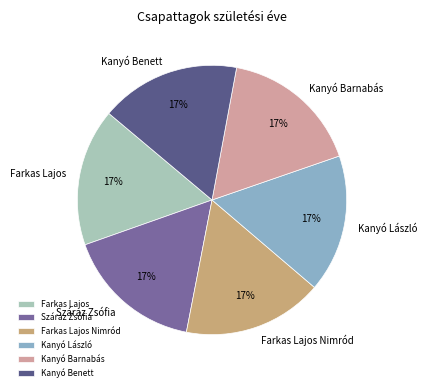

To the nearest percent, what is the average slice percentage?

17%